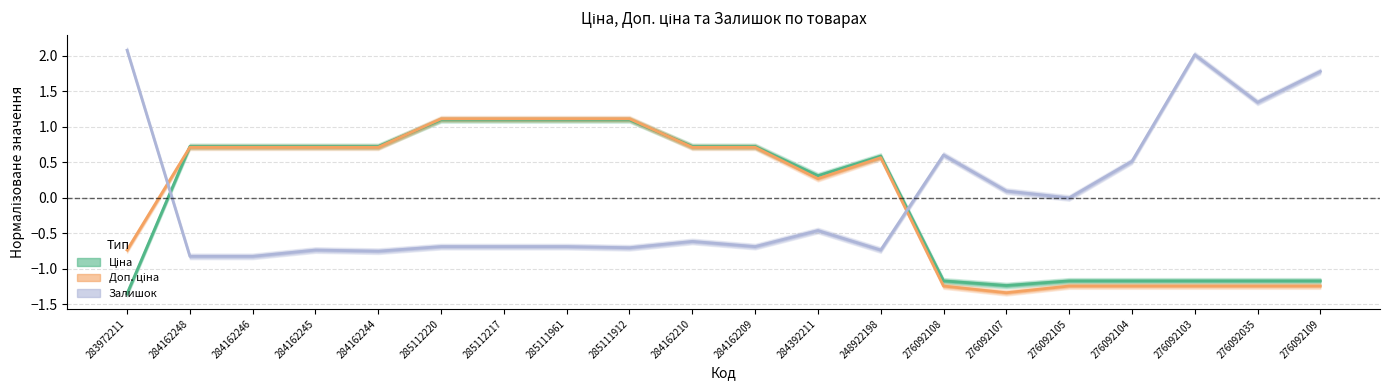

At which category does Ціна (normalize) reach its first local peak?

248922198